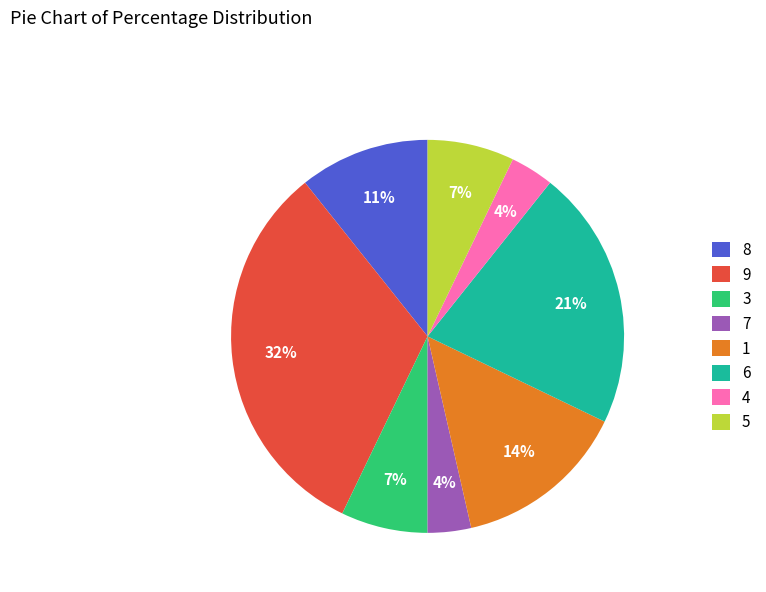

Approximately how many times larger is the value at 1 compared to 3?

2.0